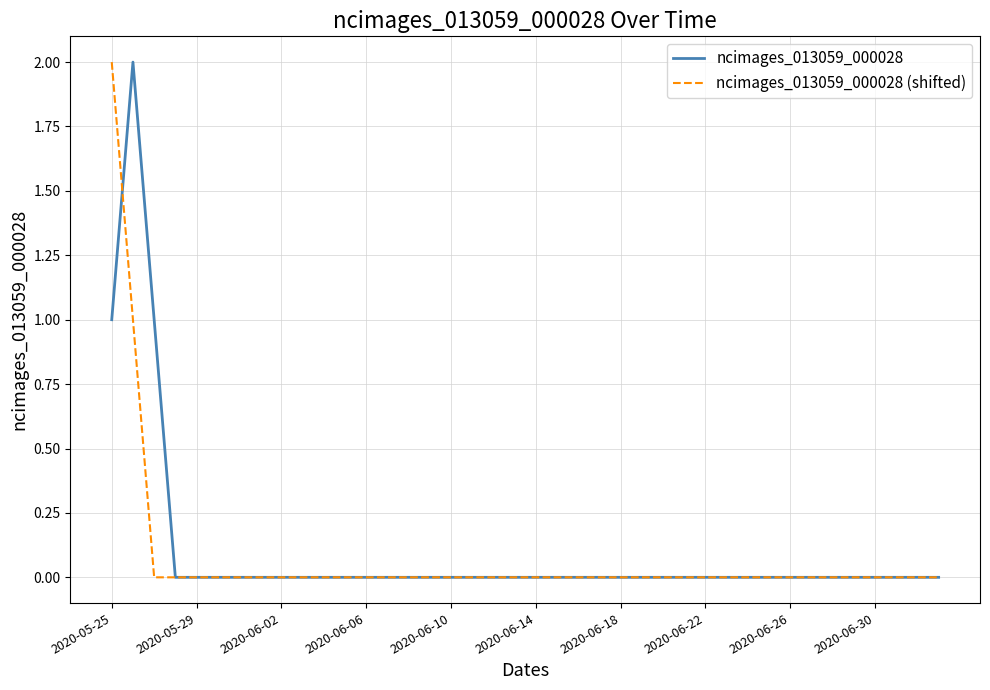

How many lines are shown in the chart?

2